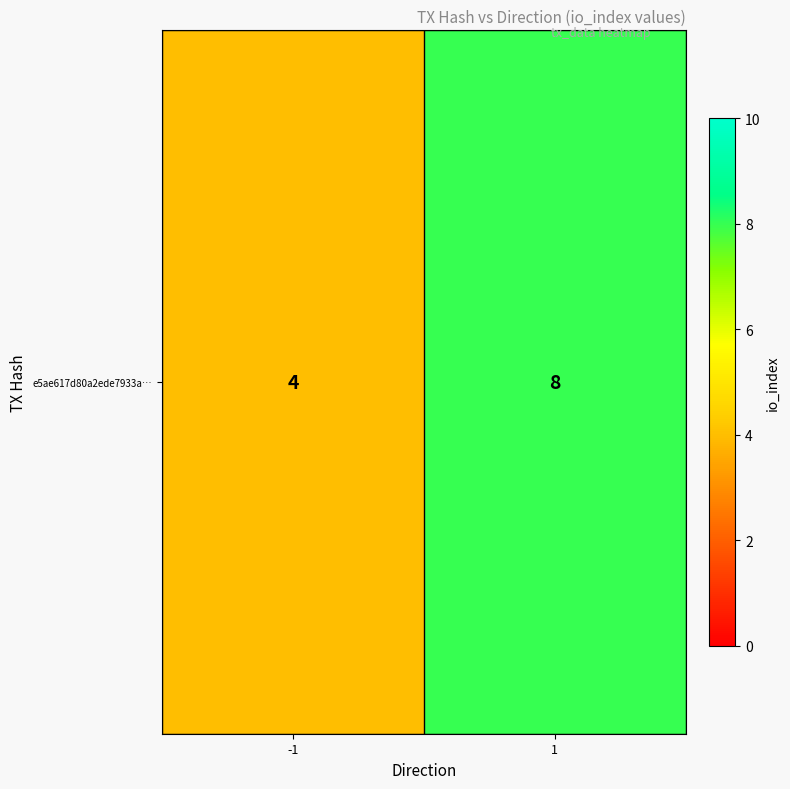

What is the difference between the values at 1 and -1?

4